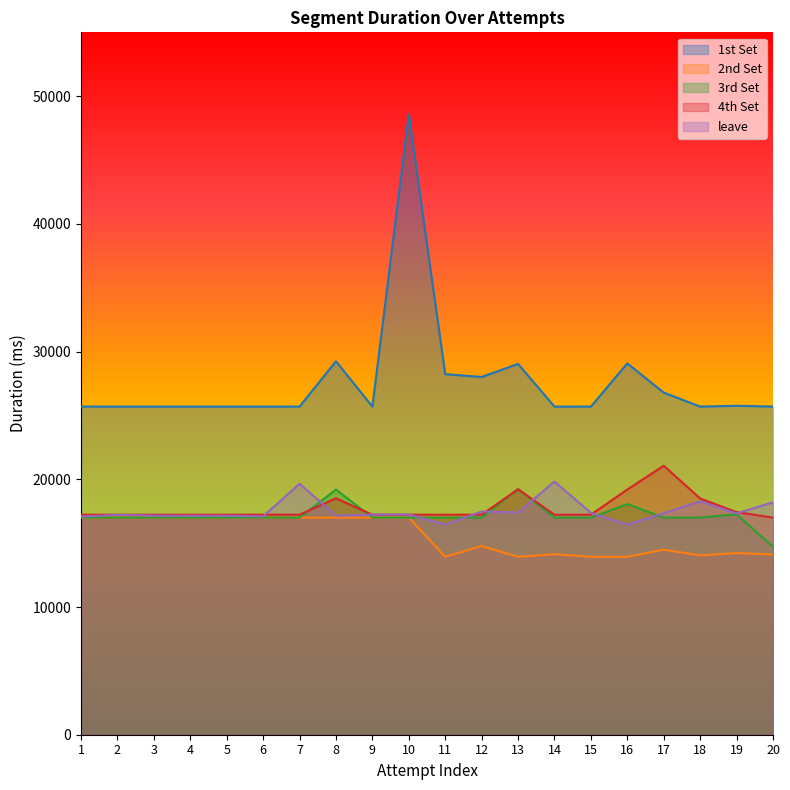

What is the approximate value of 1st Set at 5, to the nearest 100?

25700